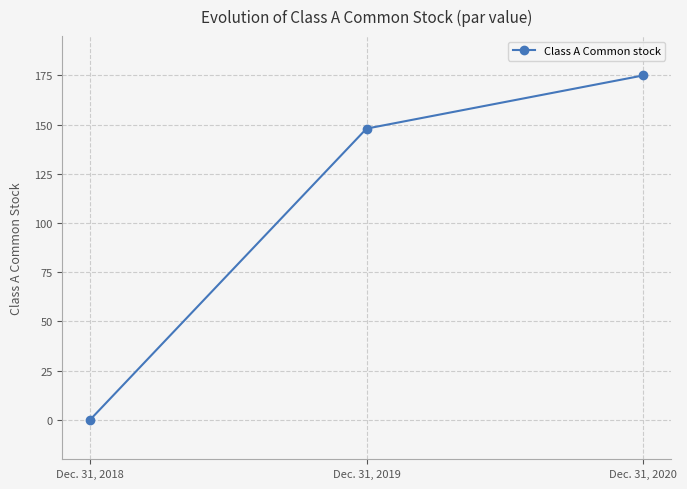

Read the value at Dec. 31, 2019, to the nearest 10.

150